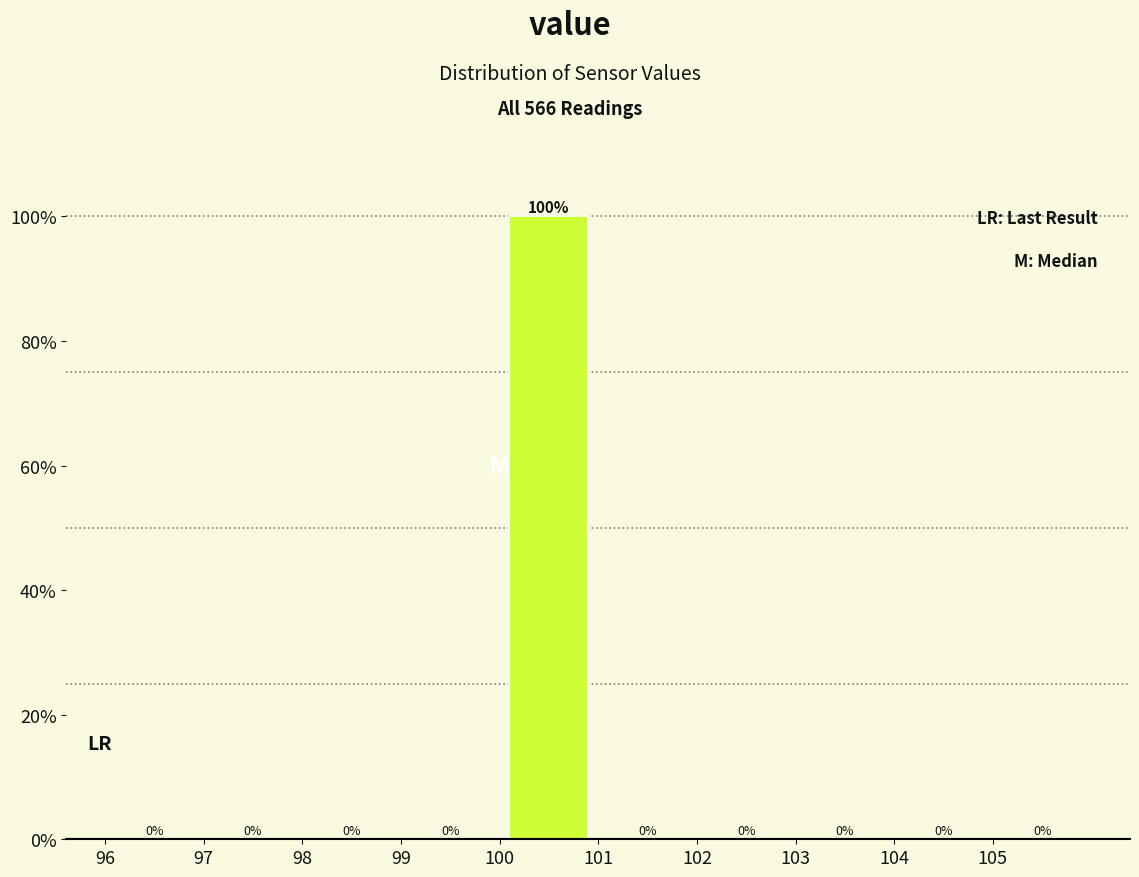

Reading left to right, list every bar in this chart as the range it spans on the x-axis followed by its height.

96 to 97: 0
97 to 98: 0
98 to 99: 0
99 to 100: 0
100 to 101: 100
101 to 102: 0
102 to 103: 0
103 to 104: 0
104 to 105: 0
105 to 106: 0